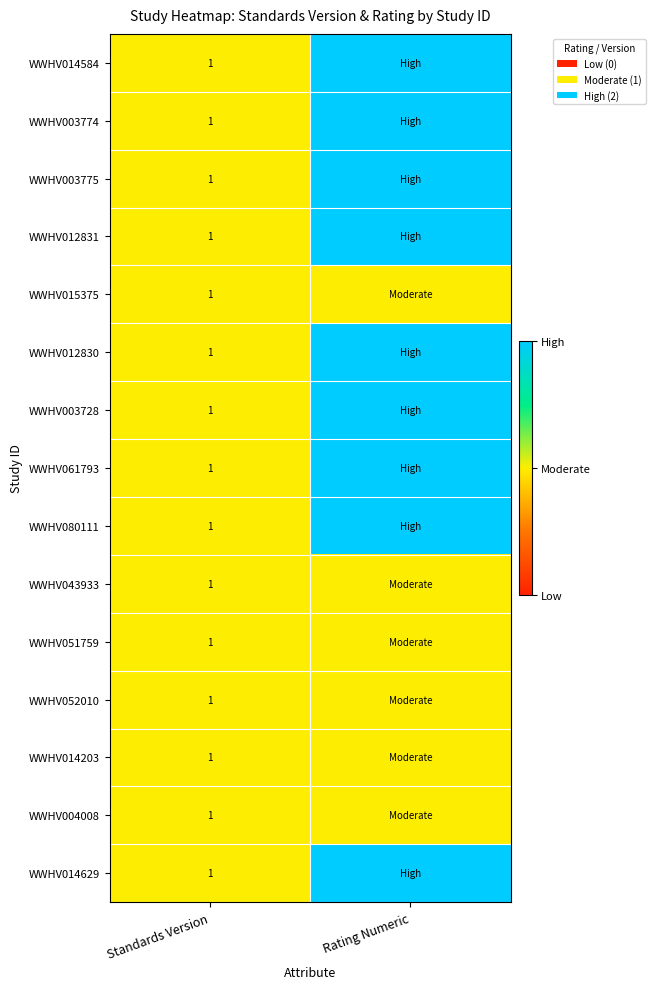

What is the total value across all series at Standards Version?

15